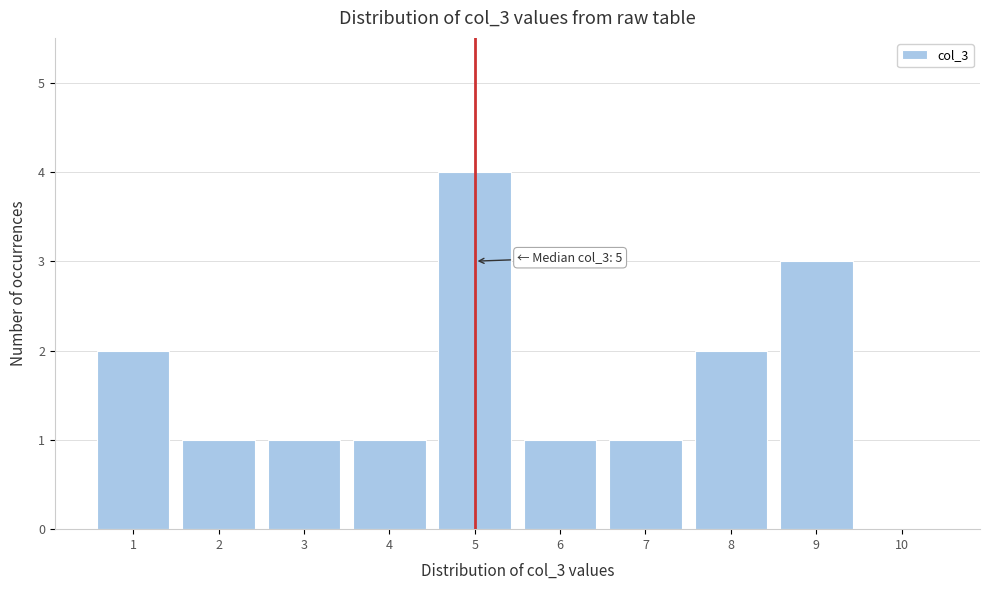

Over which range of the x-axis is the bar tallest?

4.5 to 5.5